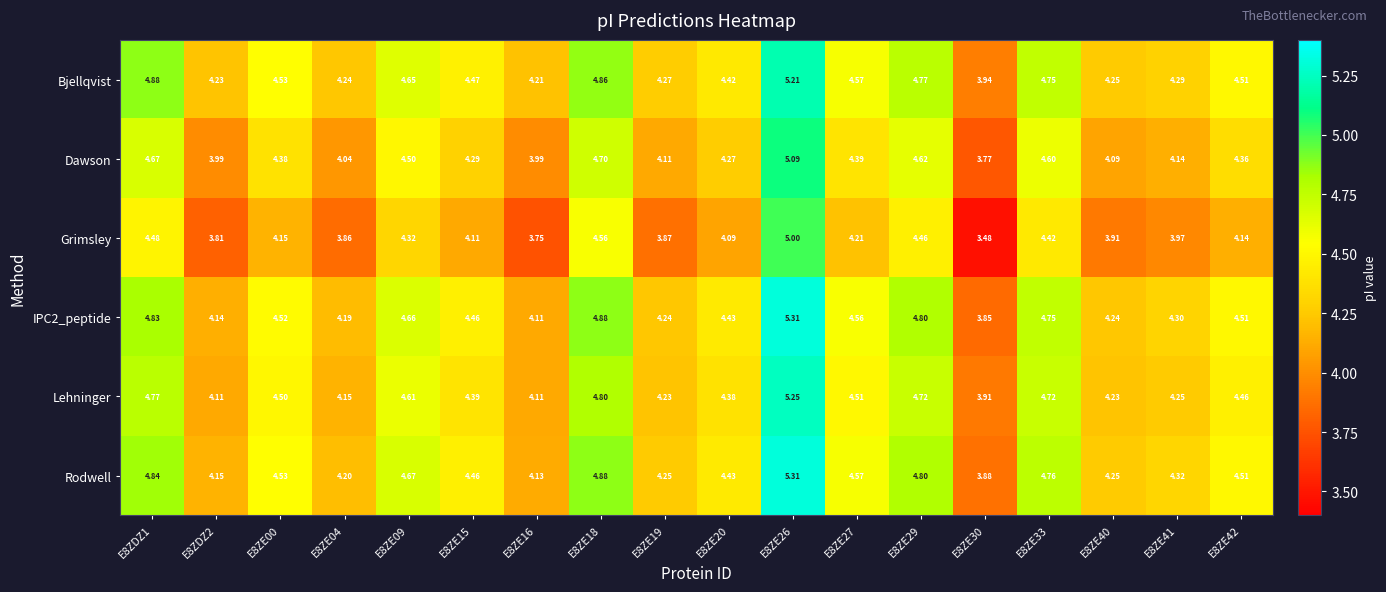

At which category is the sum across all series the highest?

E8ZE26